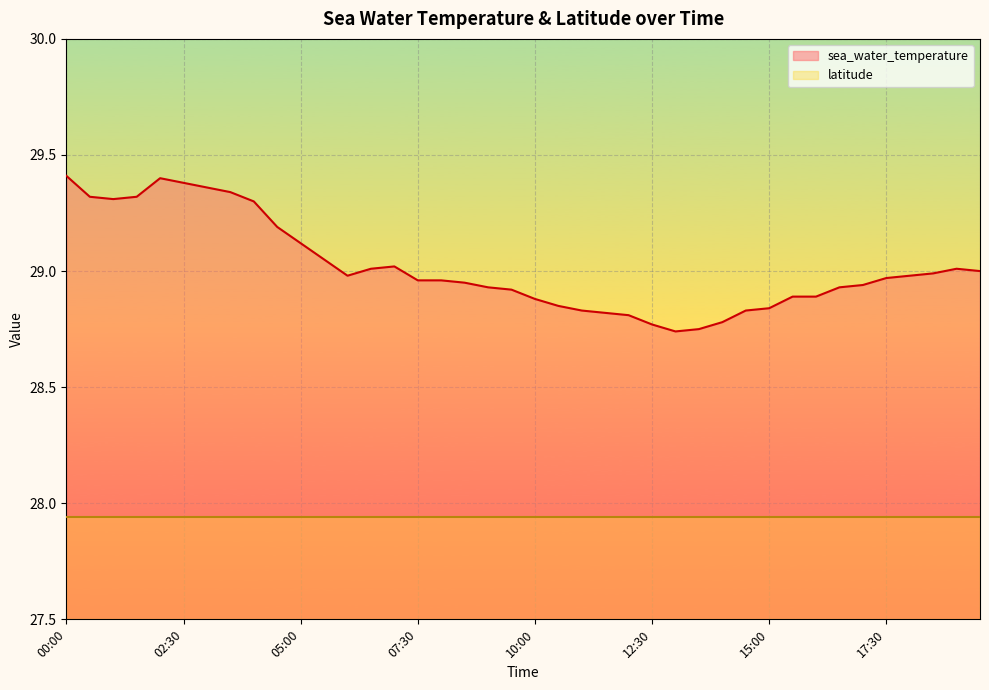

At 07:30, list the series in order from largest to smallest.

sea_water_temperature, latitude